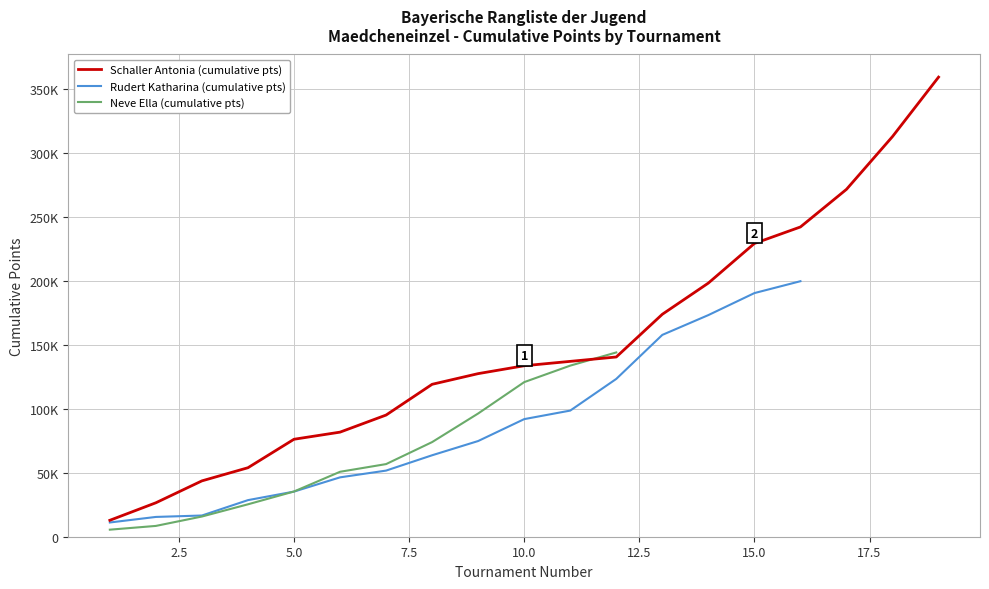

How many Top 5 Players Tournaments values are between 13 and 19?

4